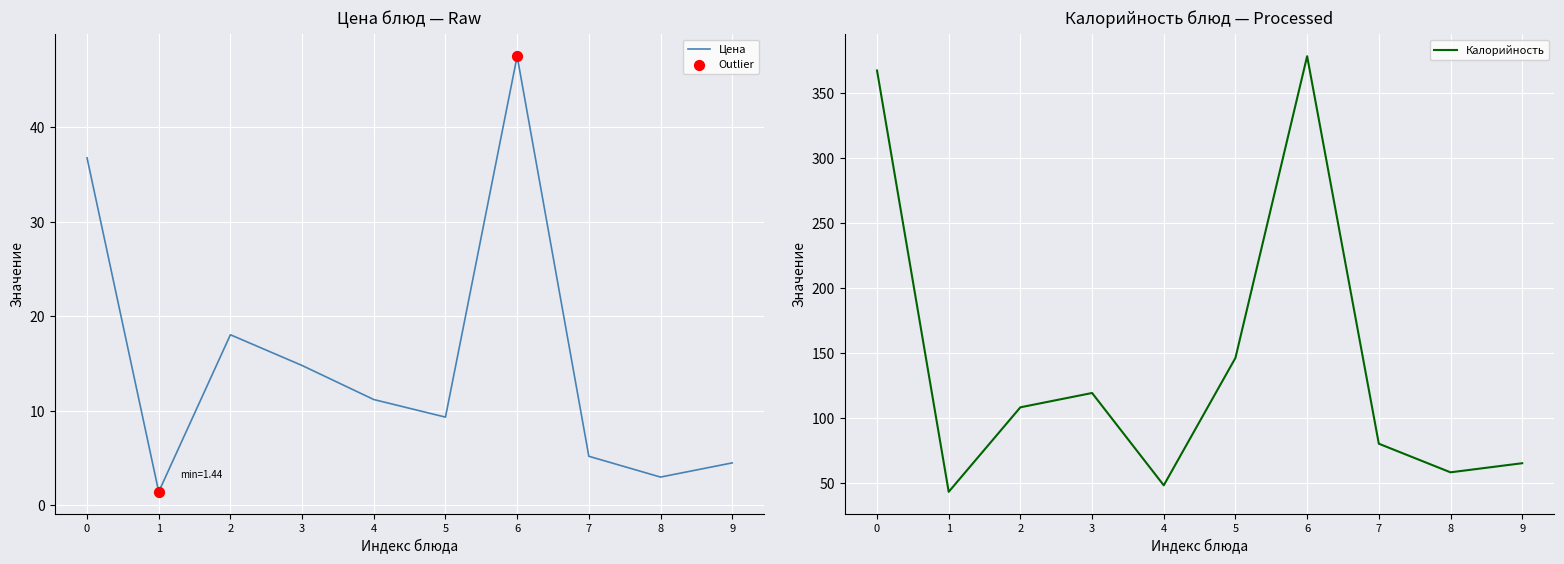

True or false: Цена has a value of 3.0 at 8.

True